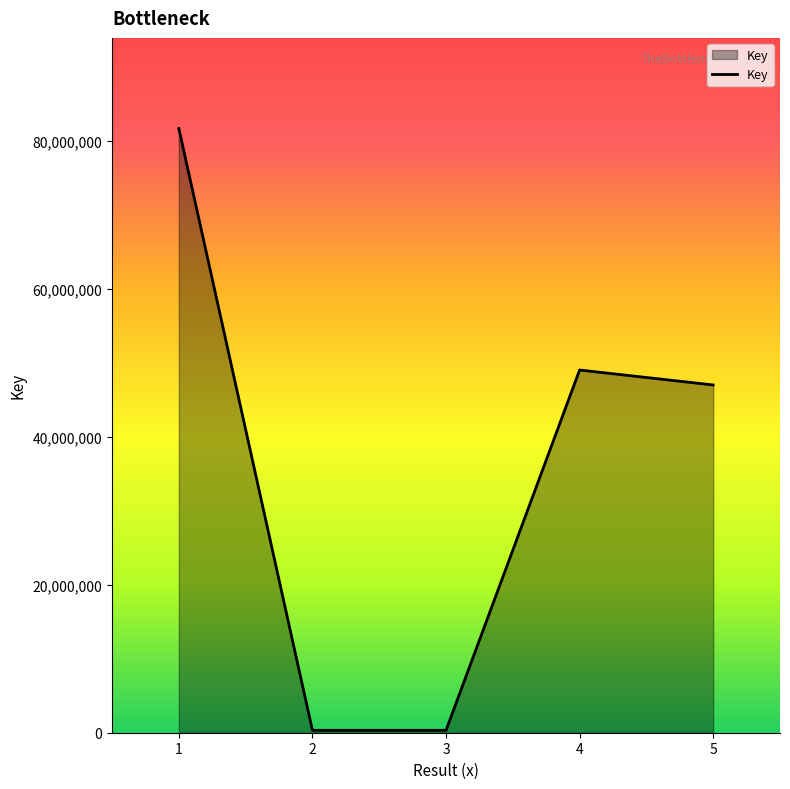

What is the sum of all values?

178322276